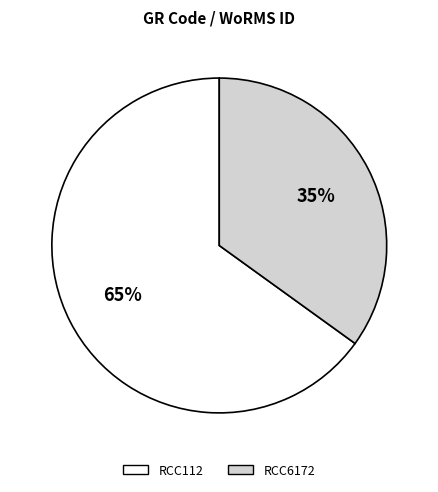

To the nearest percent, what portion does RCC6172 represent?

35%